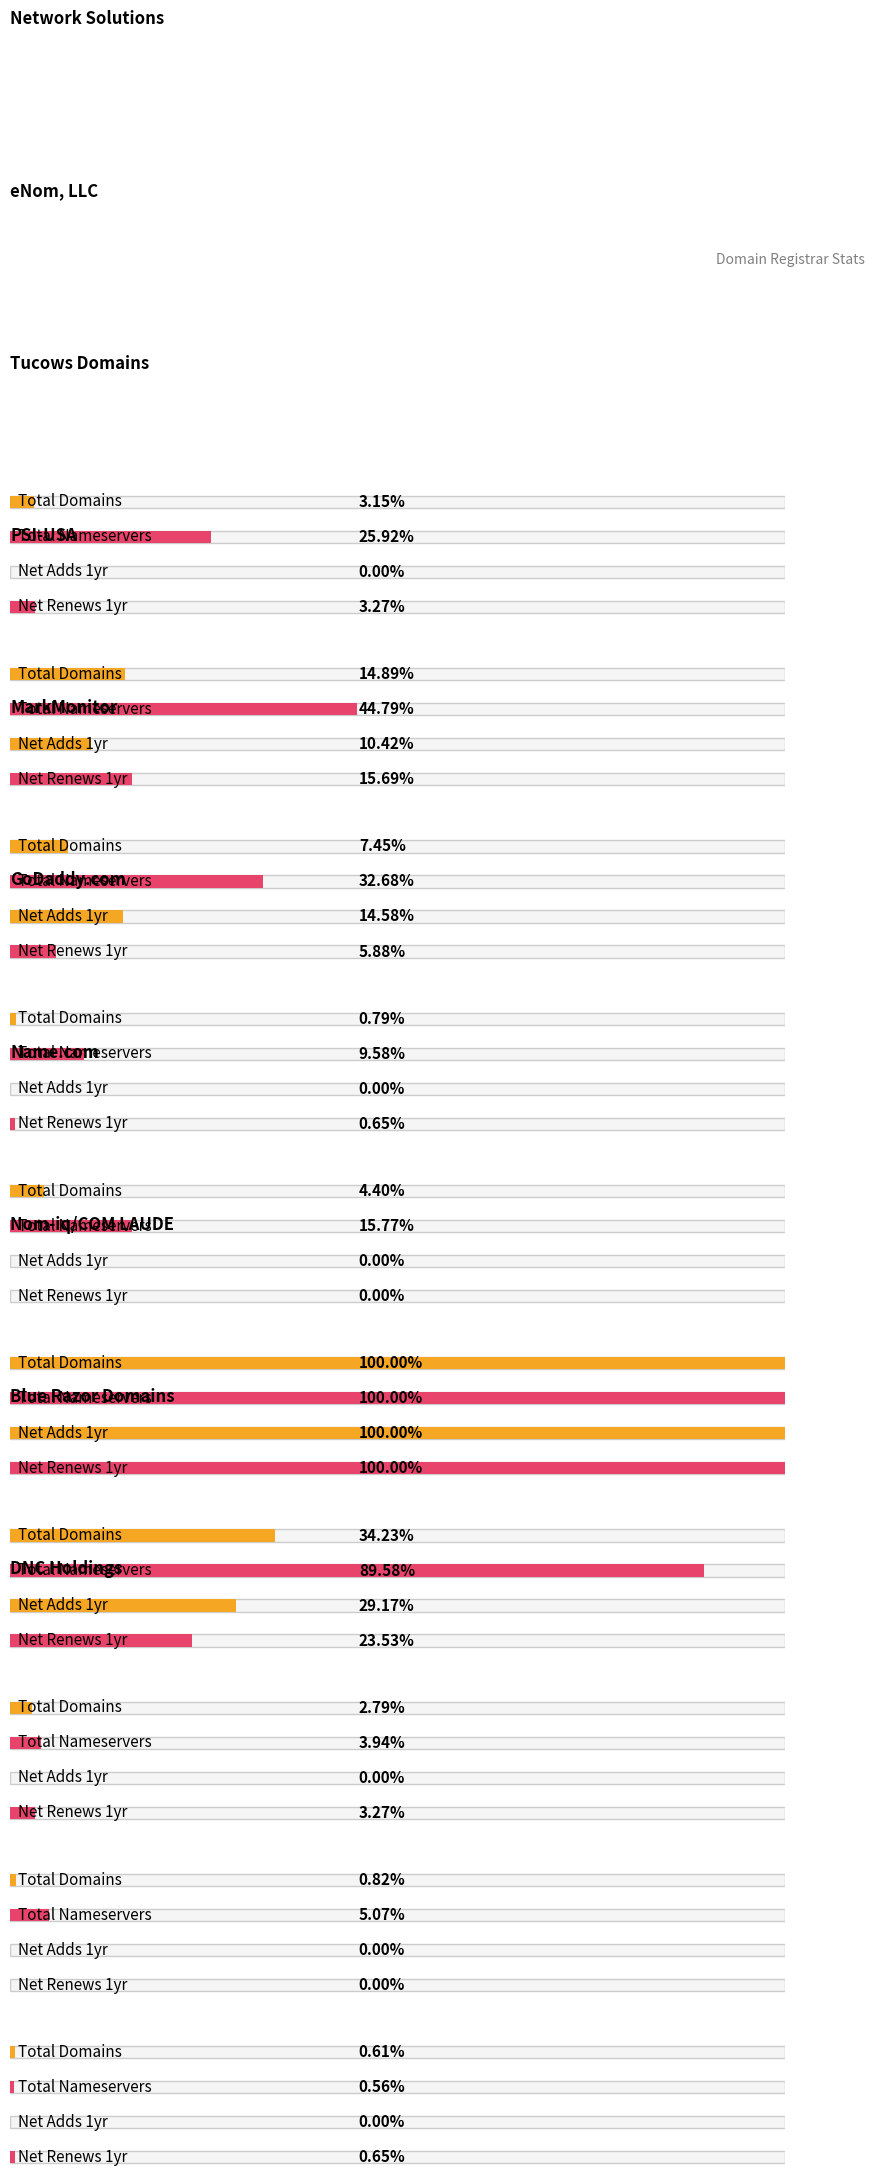

Between MarkMonitor and Tucows Domains, which is larger?

Tucows Domains